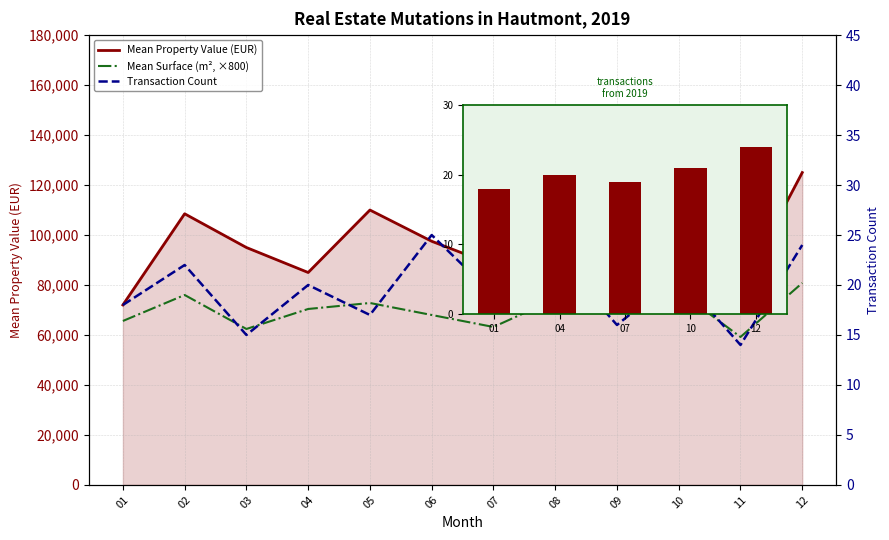

At which category is the sum across all series the highest?

12